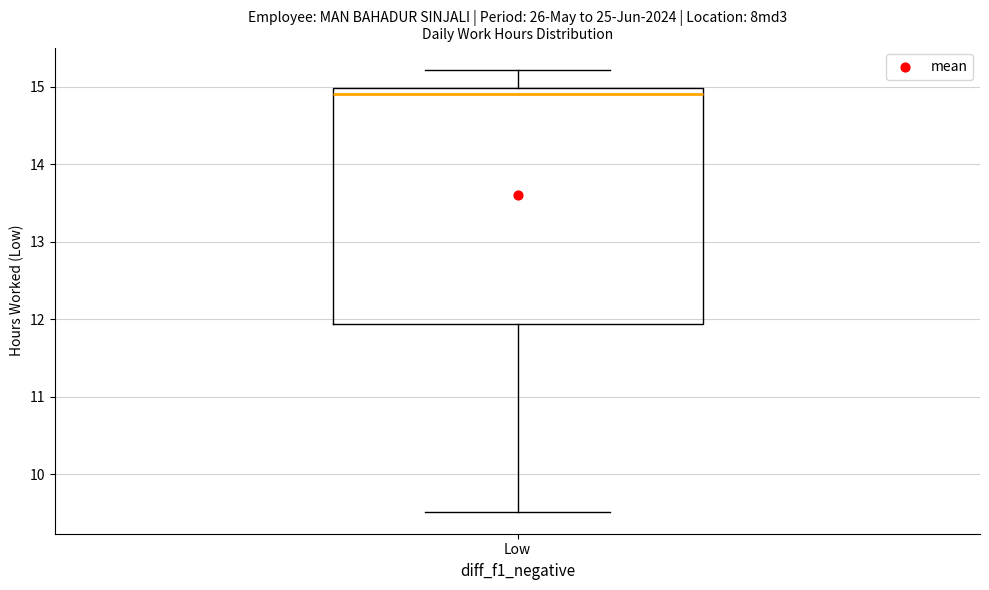

Transcribe this box plot: give where the median line is, the range the box spans, and where the two whiskers end, as read against the y-axis. The values are not printed on the chart, so give them approximately, as read against the axis.

median 14.9, box 11.9 to 15.0, whiskers 9.5 to 15.2